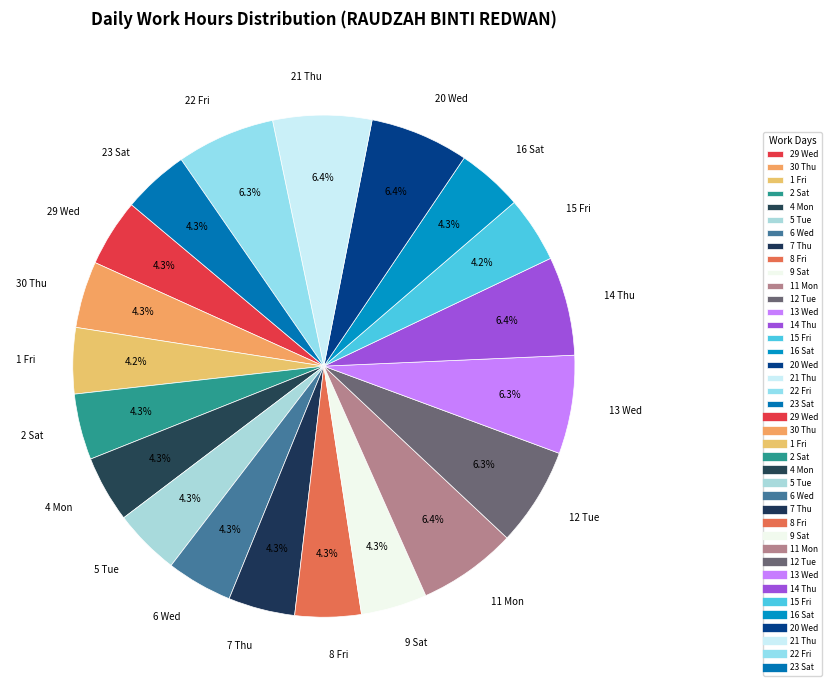

How many segments does this pie chart have?

20